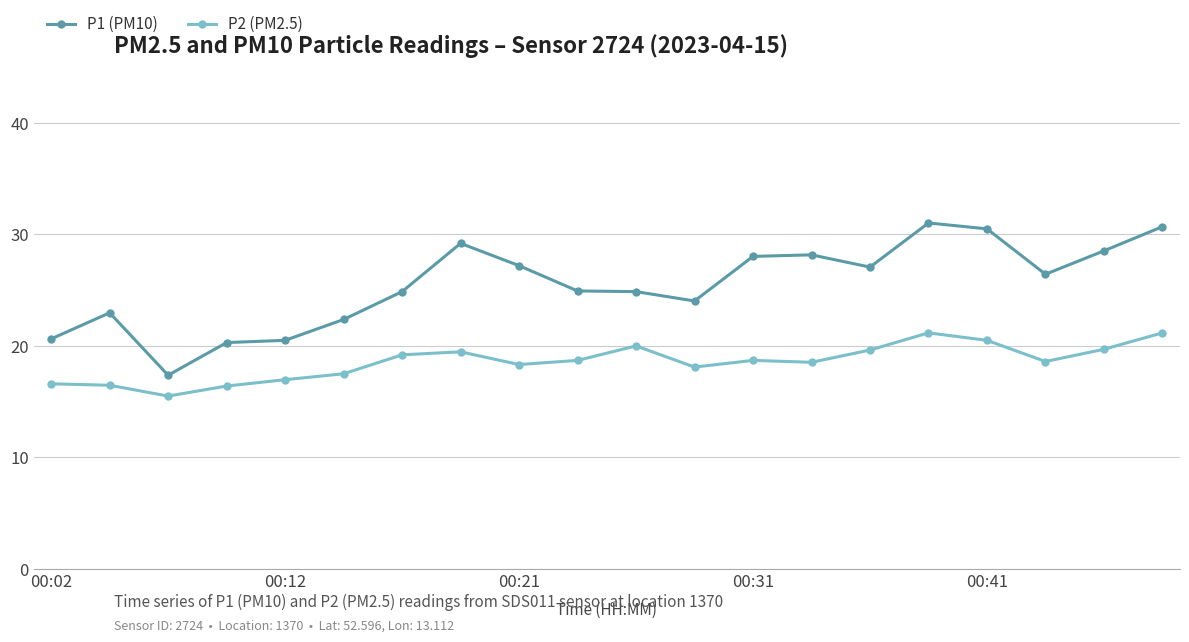

Is this an area chart (filled region under the line)?

No